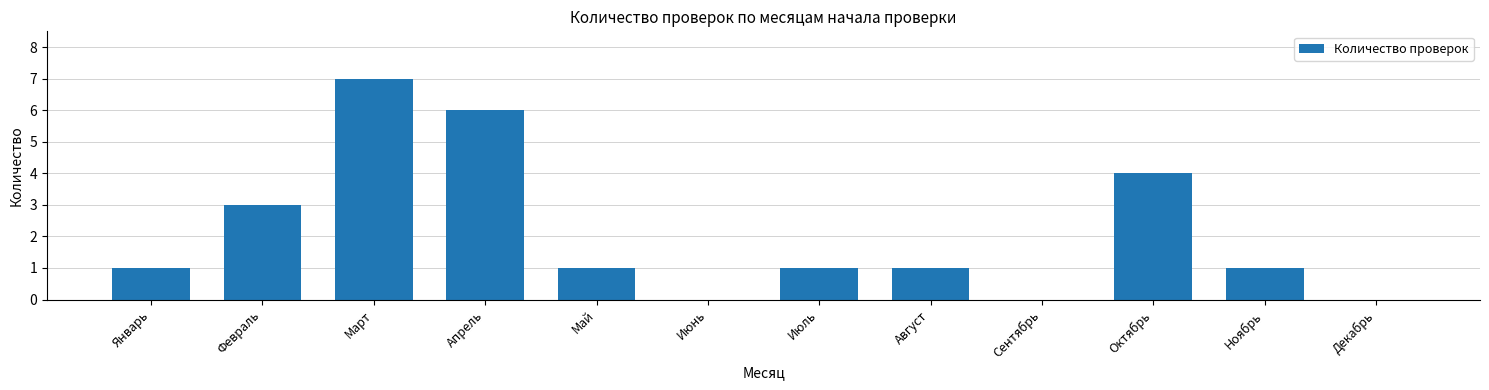

Reading right to left, transcribe all the data shown in this chart.

Декабрь=0	Ноябрь=1	Октябрь=4	Сентябрь=0	Август=1	Июль=1	Июнь=0	Май=1	Апрель=6	Март=7	Февраль=3	Январь=1